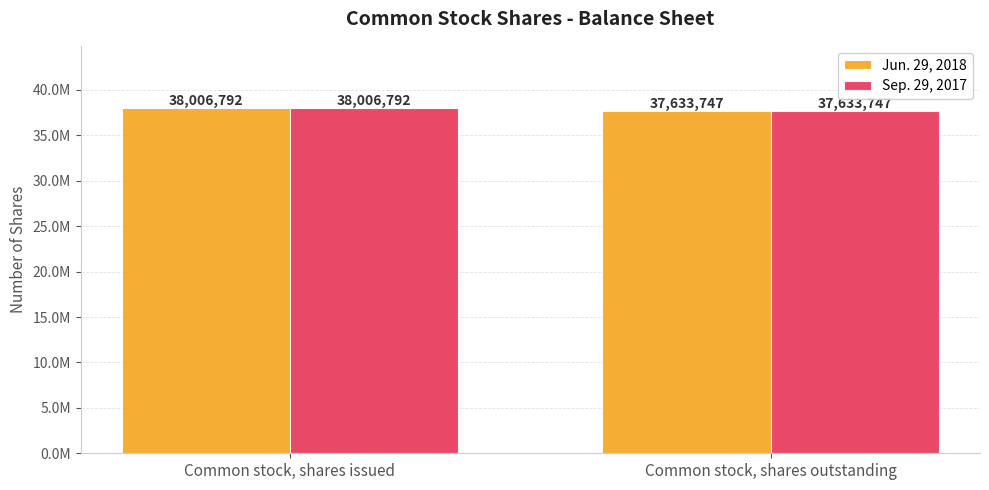

What are all the series names shown in the legend?

Jun. 29, 2018, Sep. 29, 2017